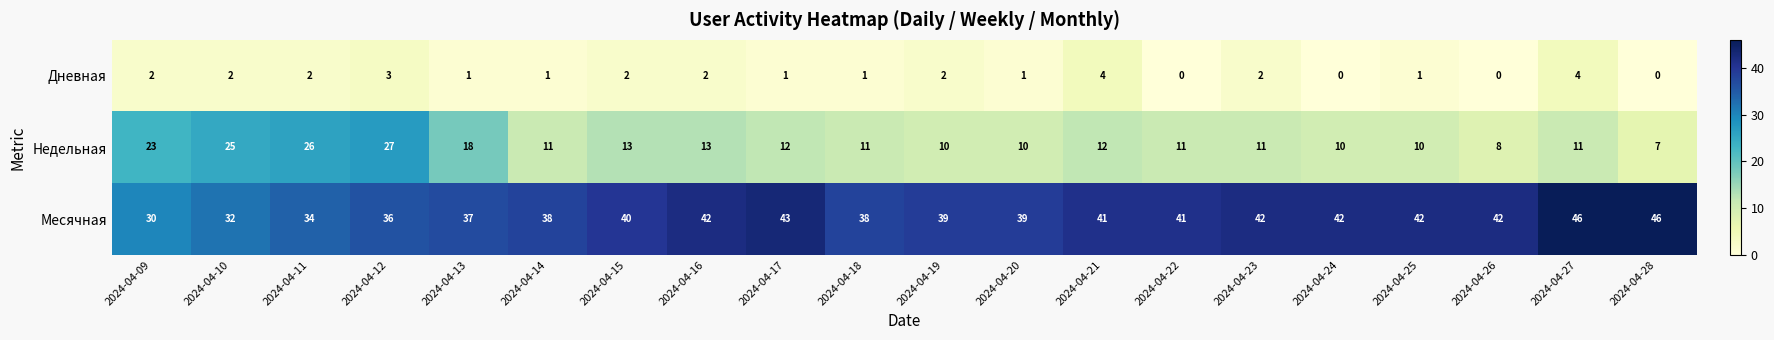

What value does the Недельная series have at 2024-04-27, to the nearest 5?

10